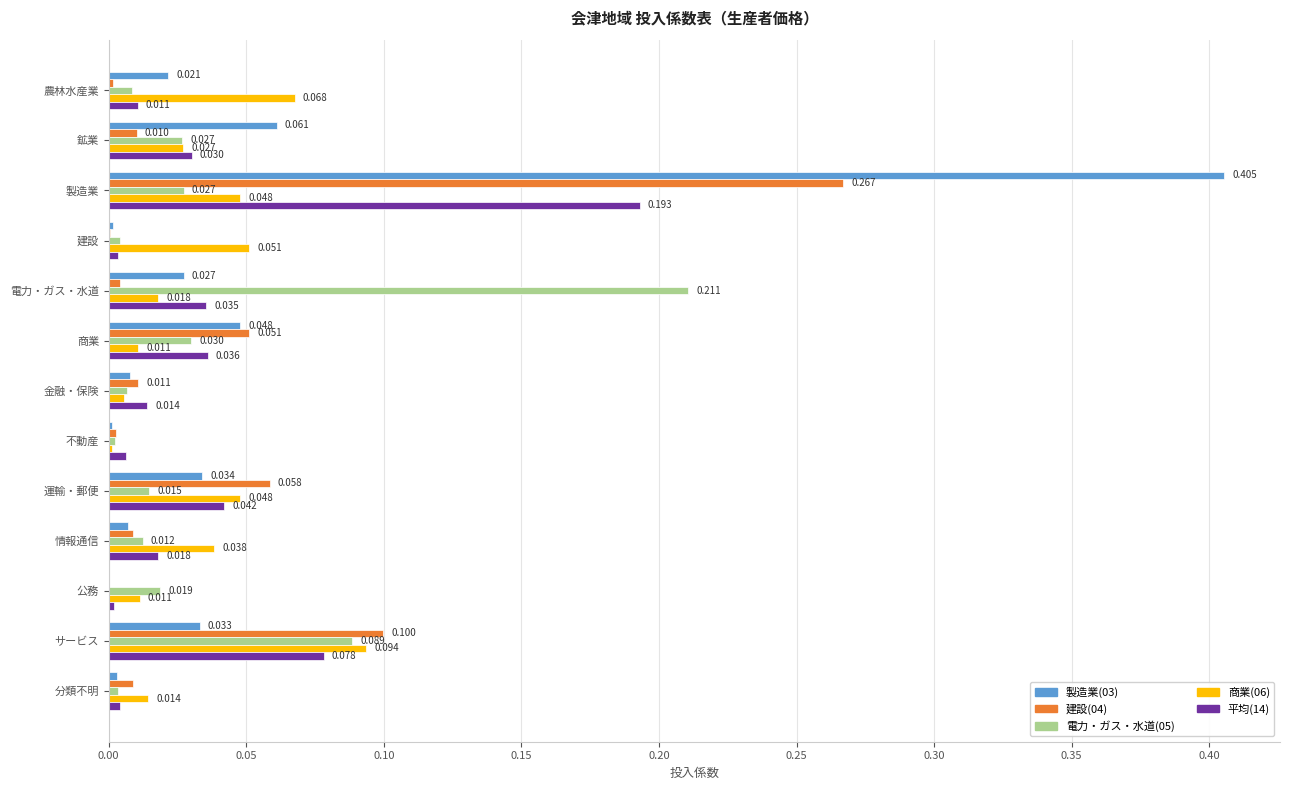

Is the value of 製造業(03) at 電力・ガス・水道 greater than the value of 建設(04) at 建設?

Yes